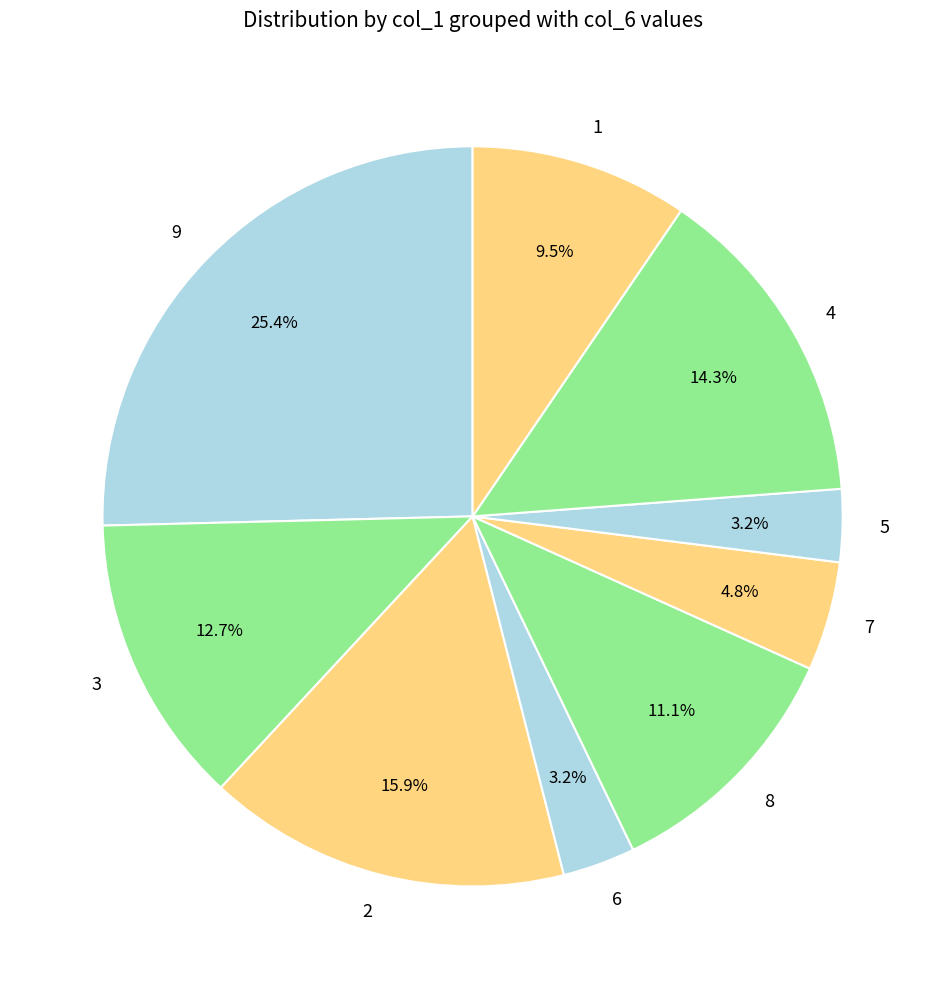

To the nearest percent, what is the average slice percentage?

11%